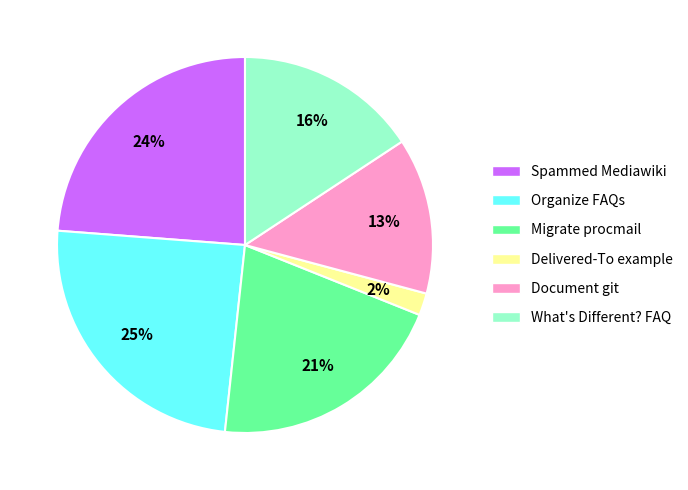

What is the ratio of the value at Migrate procmail to the value at What's Different? FAQ?

1.3